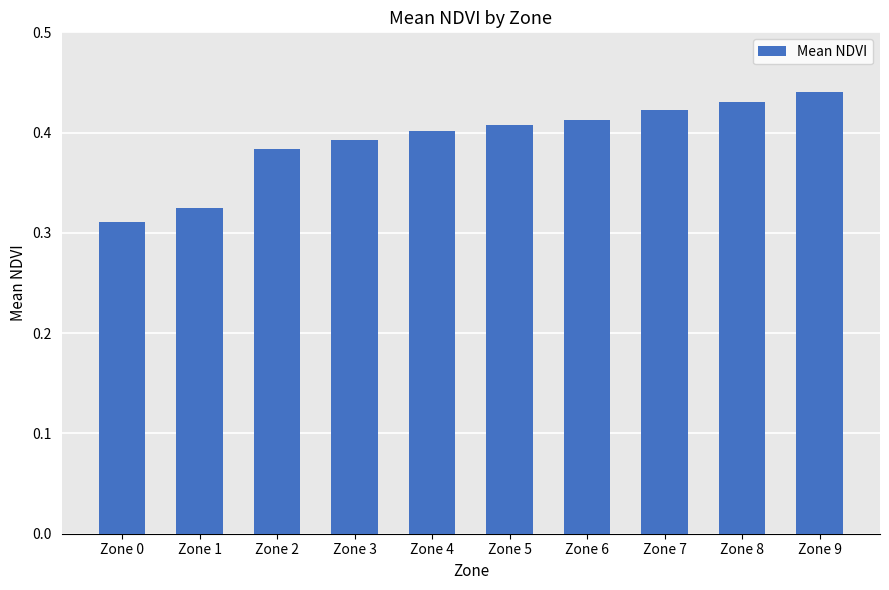

Are the bars horizontal?

No